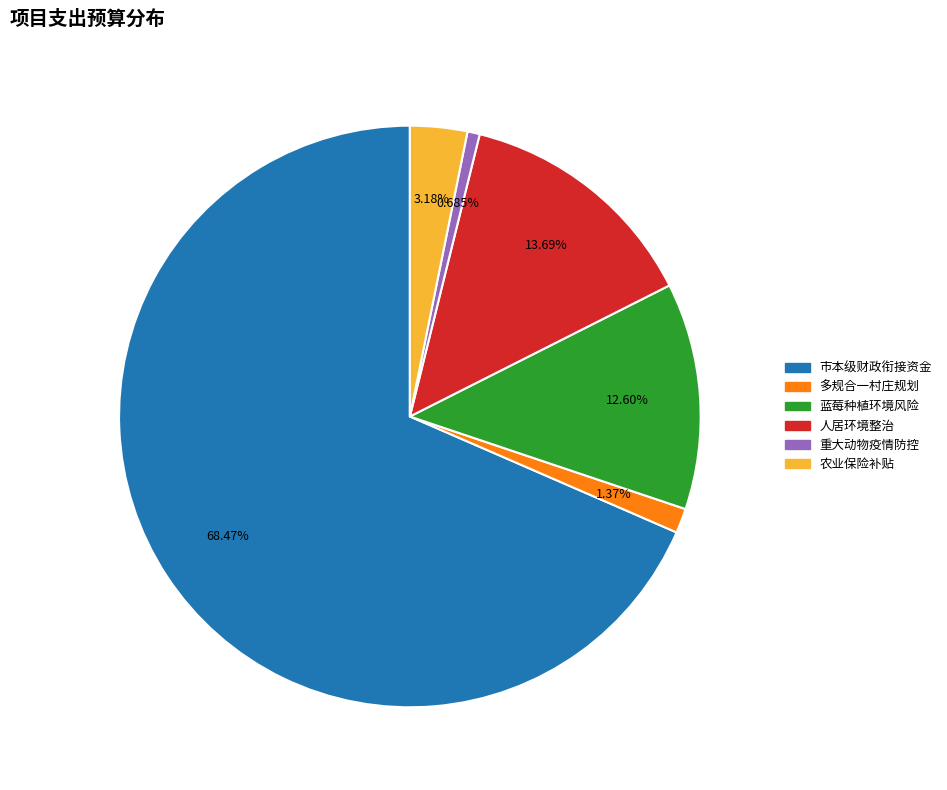

Does any single category account for the majority?

Yes